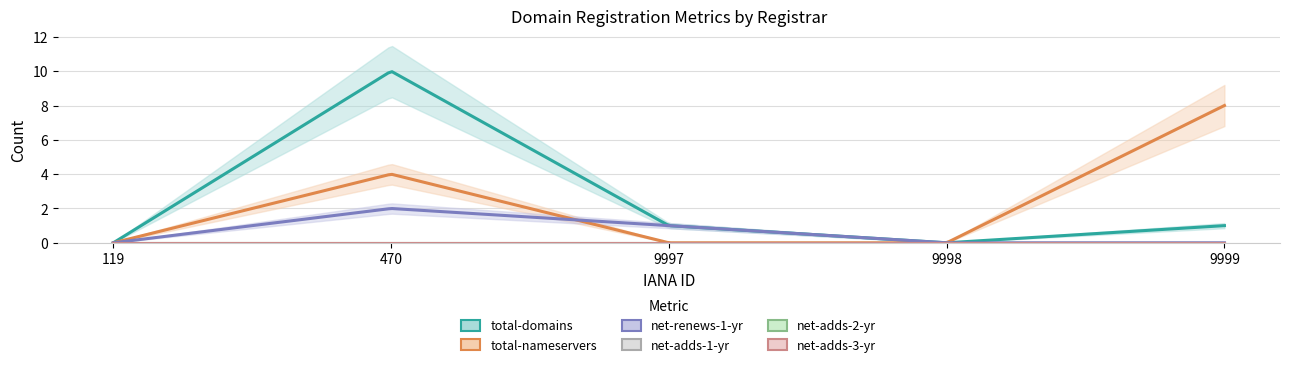

Which has a higher value, 9998 or 9997?

9997